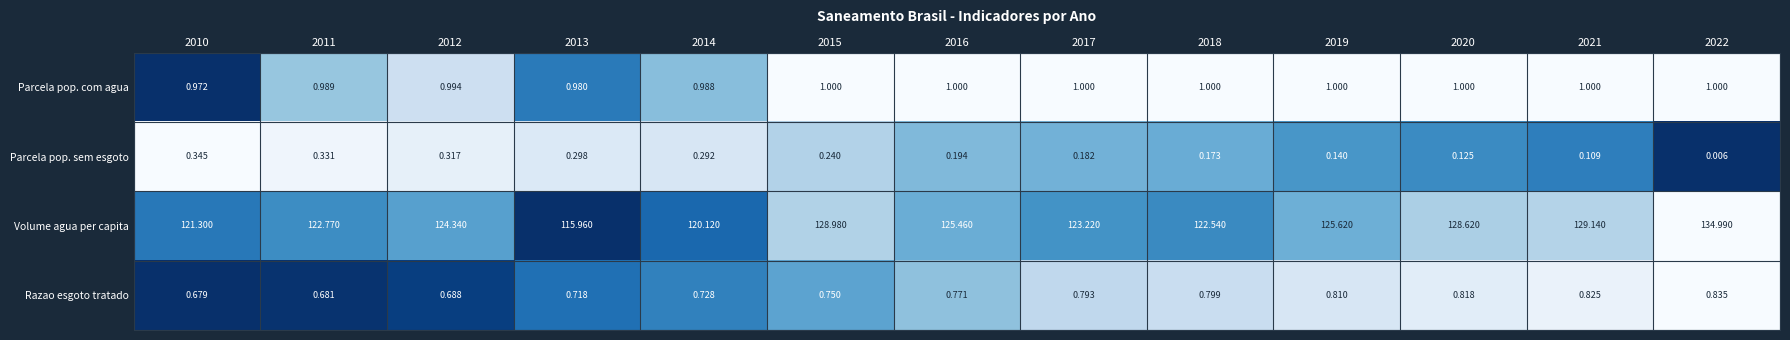

Which series has the largest total across all categories?

Volume agua per capita